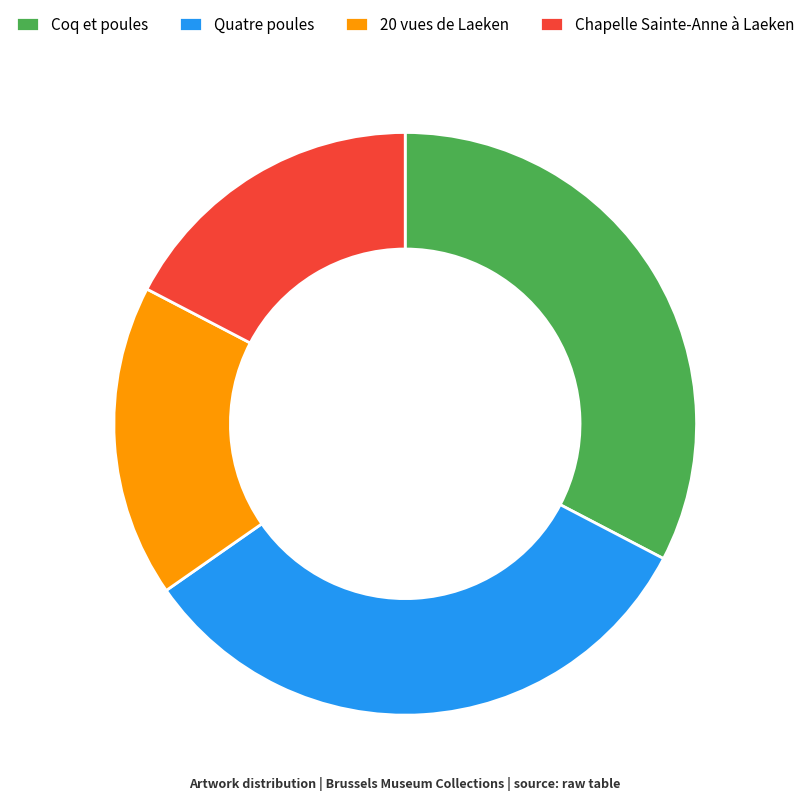

What is the ratio of the value at Quatre poules to the value at Chapelle Sainte-Anne à Laeken?

1.9